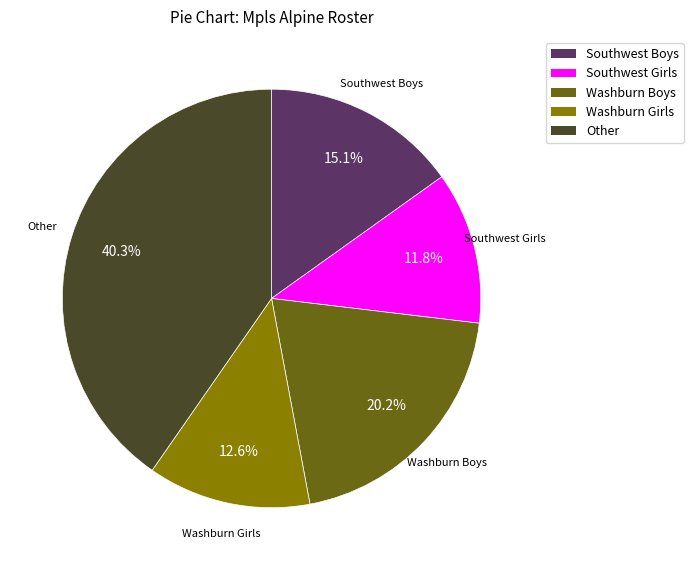

Is there any slice that represents more than half of the pie?

No